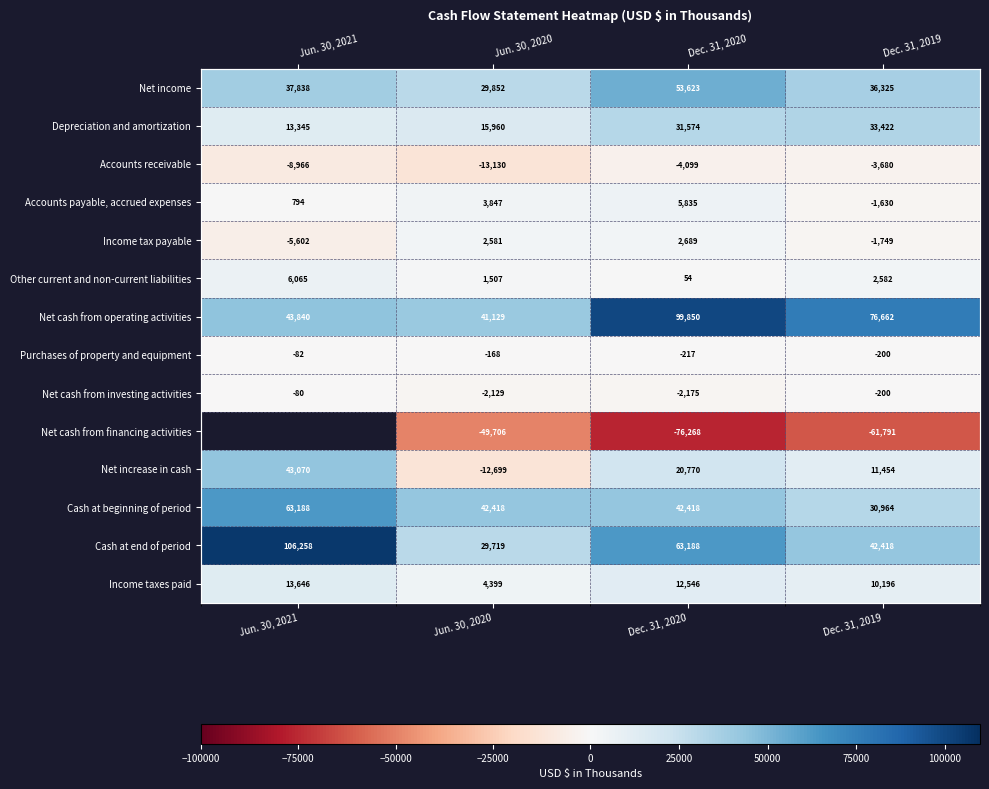

Which series has the largest total across all categories?

Net cash from operating activities